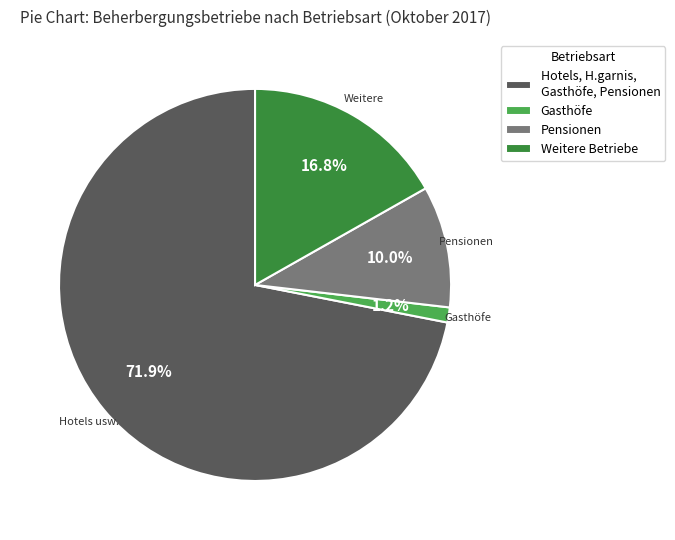

Which has a higher value, Hotels, H.garnis, Gasthöfe, Pensionen or Pensionen?

Hotels, H.garnis, Gasthöfe, Pensionen